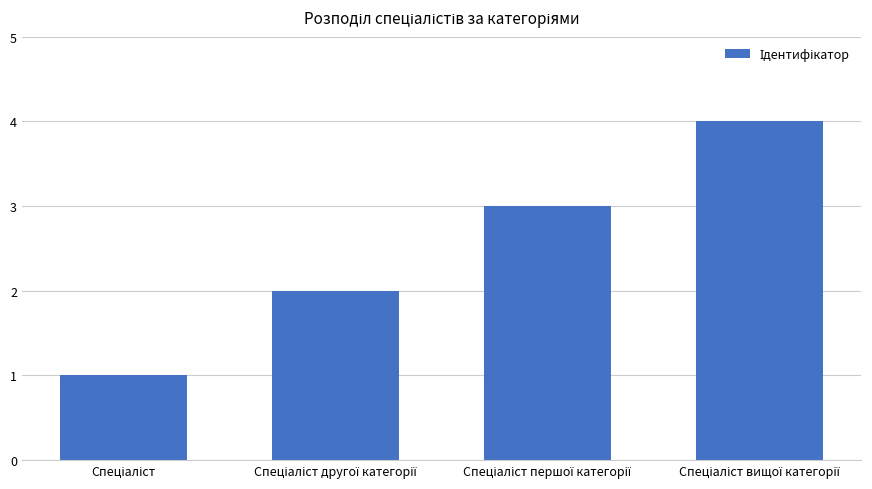

What is the maximum value shown in the chart?

4